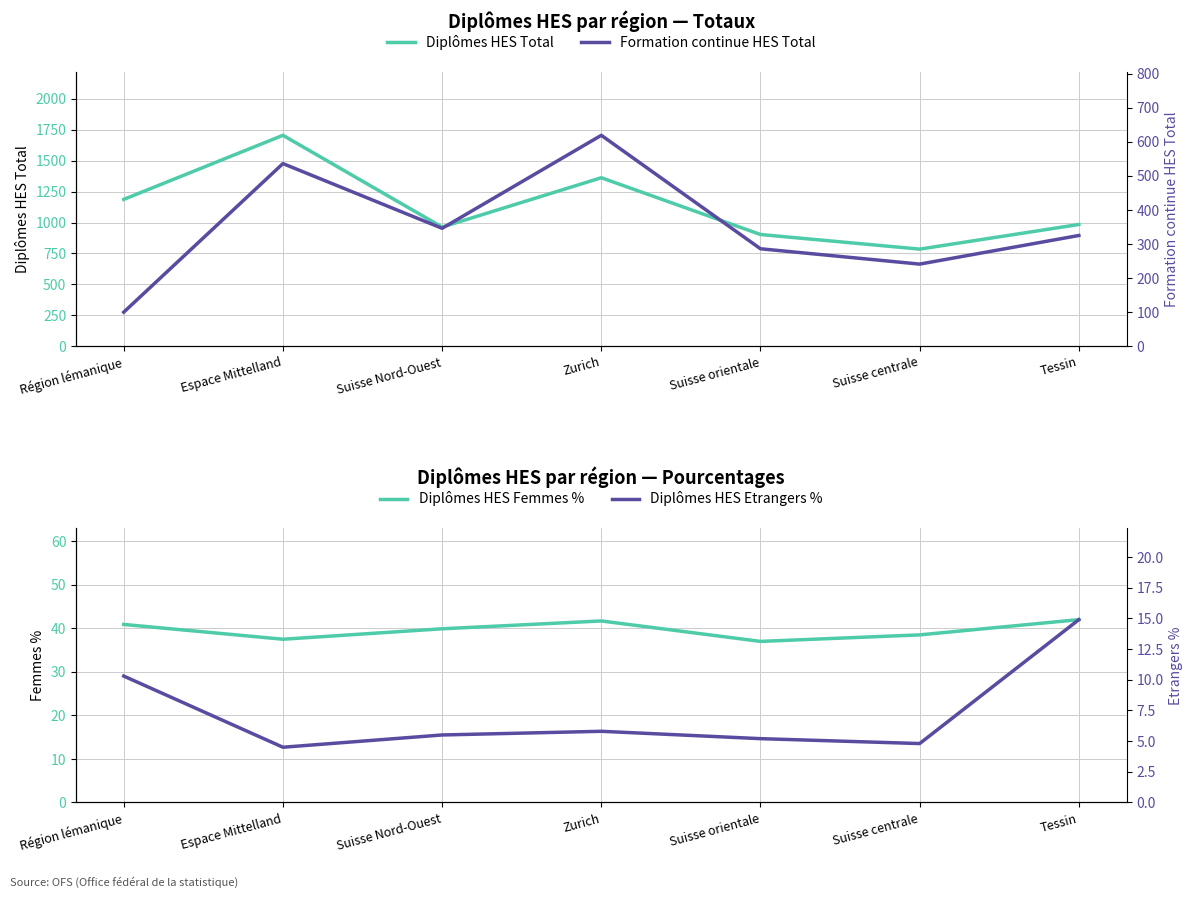

Which label corresponds to the largest value in the chart?

Espace Mittelland